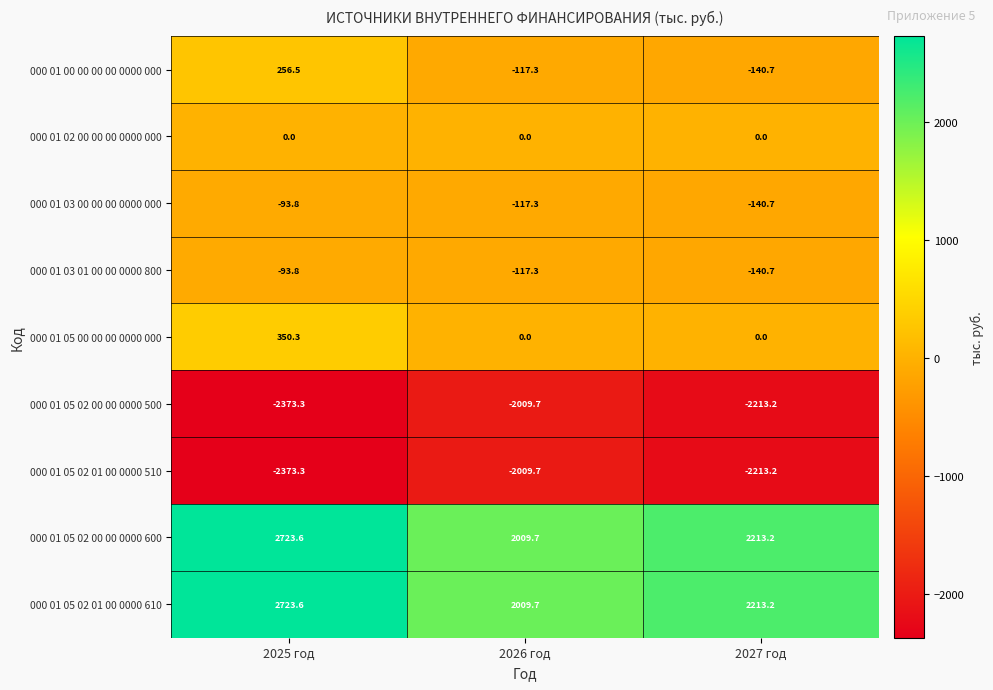

What is the approximate value of 000 01 05 02 00 00 0000 500 at 2025 год?

-2373.3